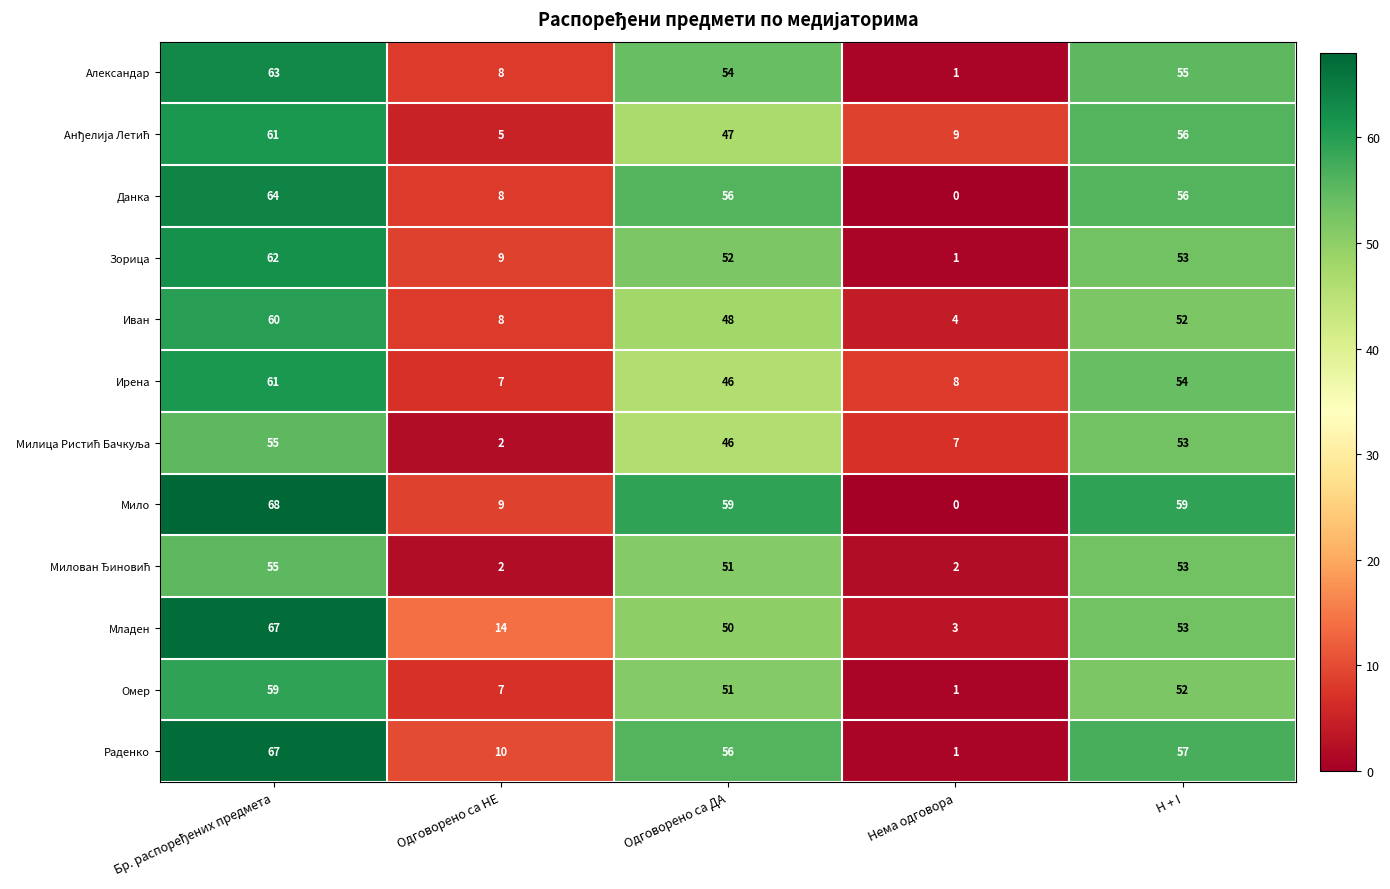

Which series has the largest total across all categories?

Мило